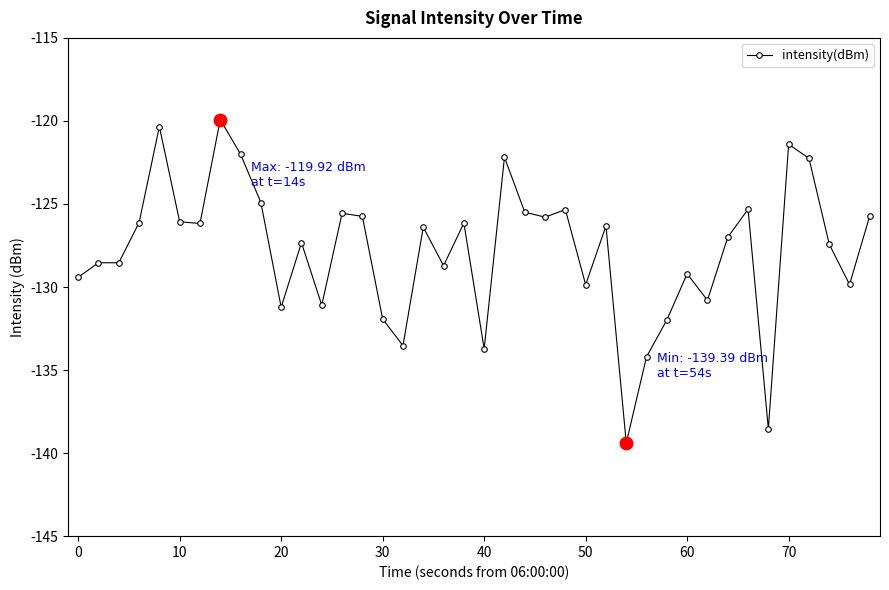

True or false: the data has more than 2 interior local peaks.

True